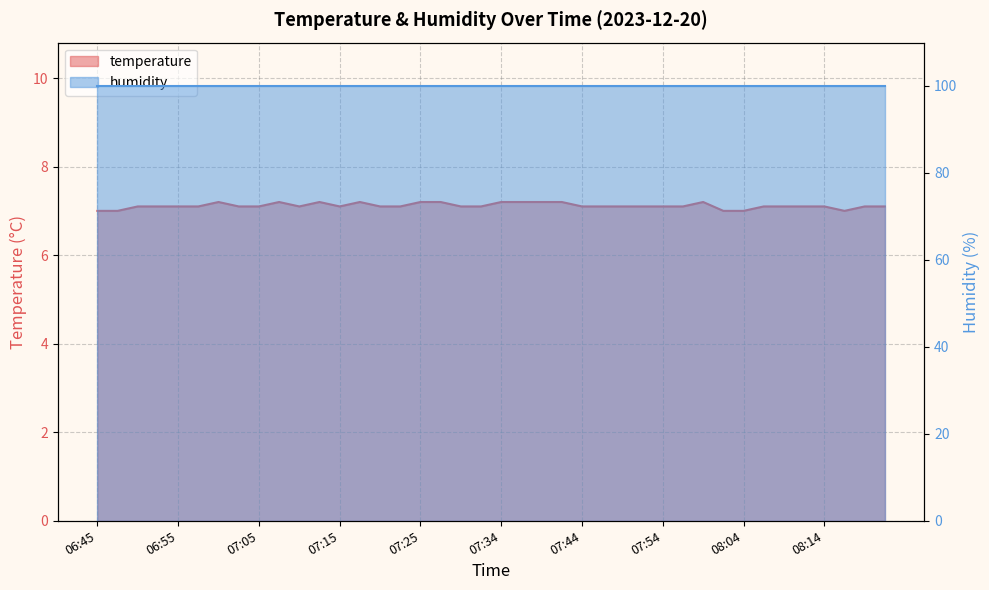

What is the change in value from 06:50 to 08:16?

-0.1